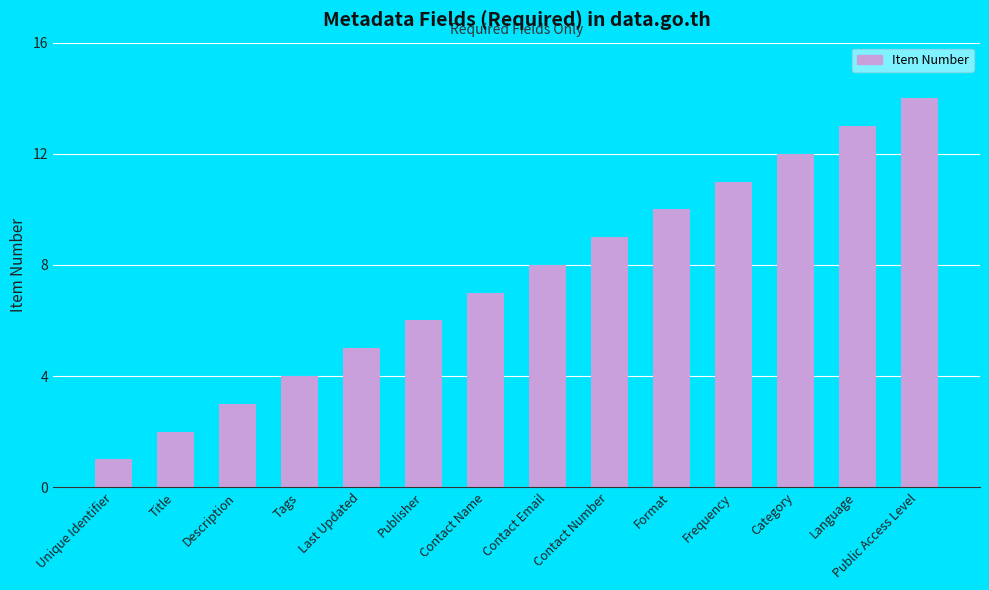

Rank the categories by value from lowest to highest.

Unique Identifier, Title, Description, Tags, Last Updated, Publisher, Contact Name, Contact Email, Contact Number, Format, Frequency, Category, Language, Public Access Level